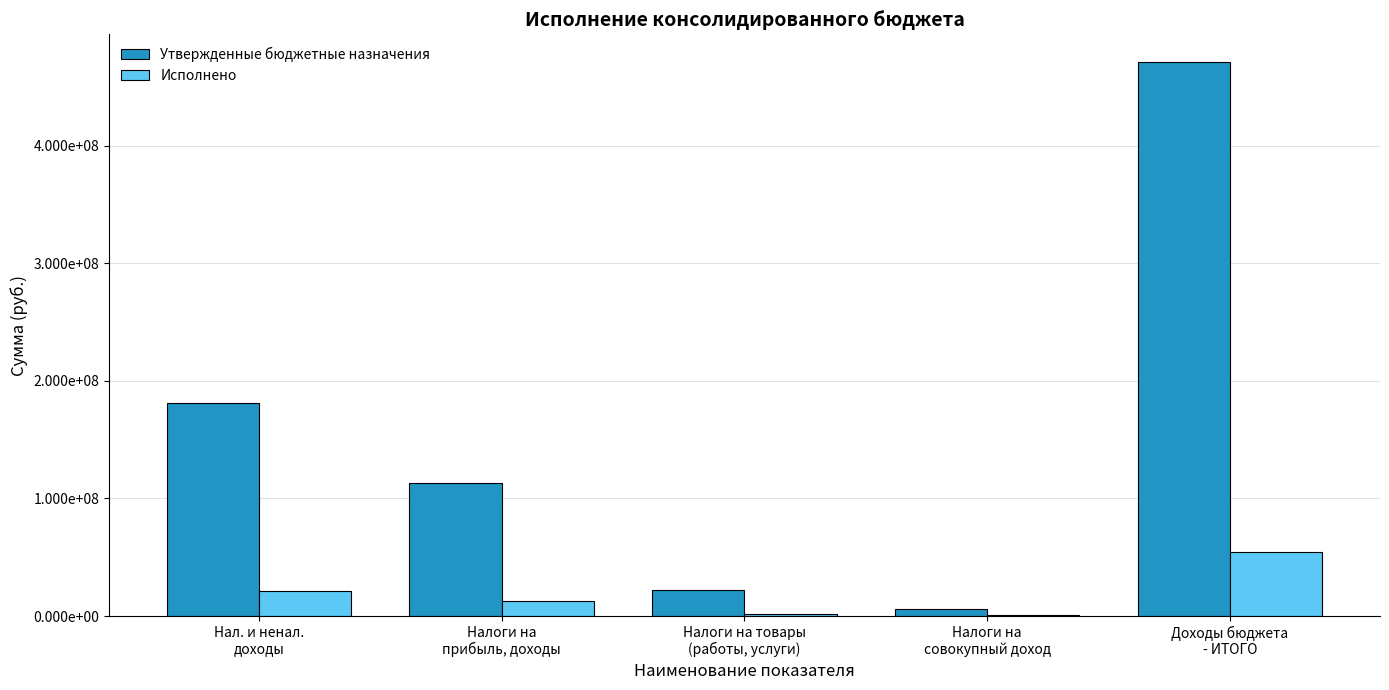

Which has a higher value, Налоги на
совокупный доход or Нал. и ненал.
доходы?

Нал. и ненал.
доходы